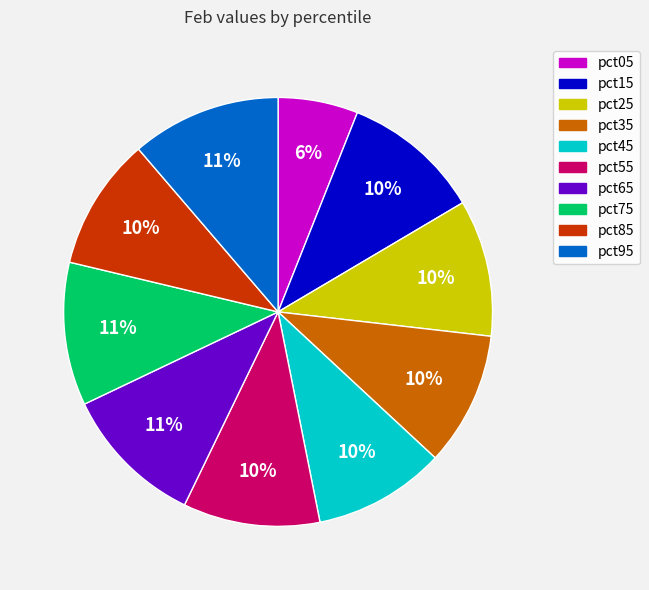

To the nearest percent, what is the combined percentage of pct35 and pct85?

20%